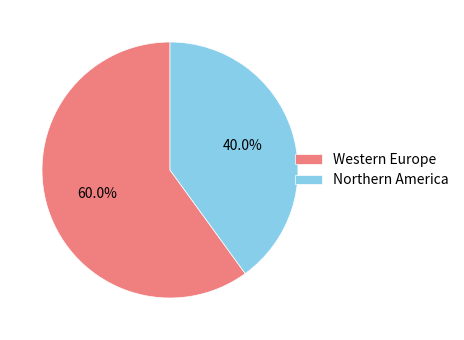

Which has a higher value, Western Europe or Northern America?

Western Europe